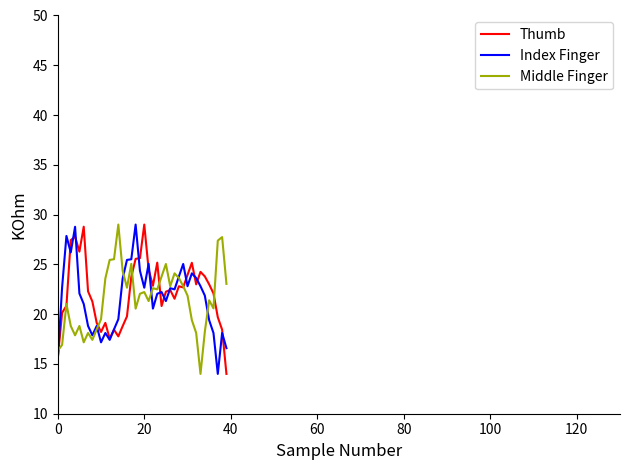

What is the minimum value shown in the chart?

14.0